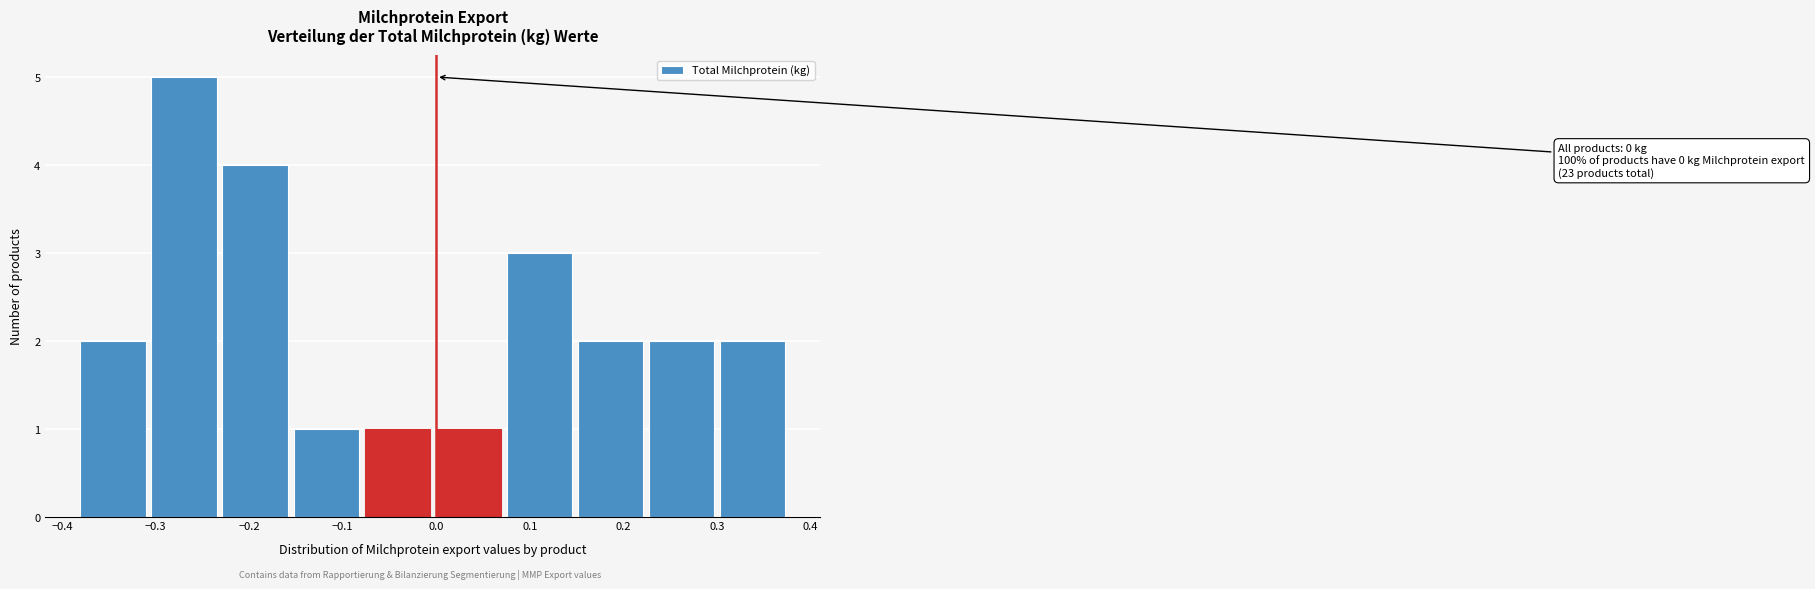

Which range on the x-axis has the tallest bar?

-0.31 to -0.23